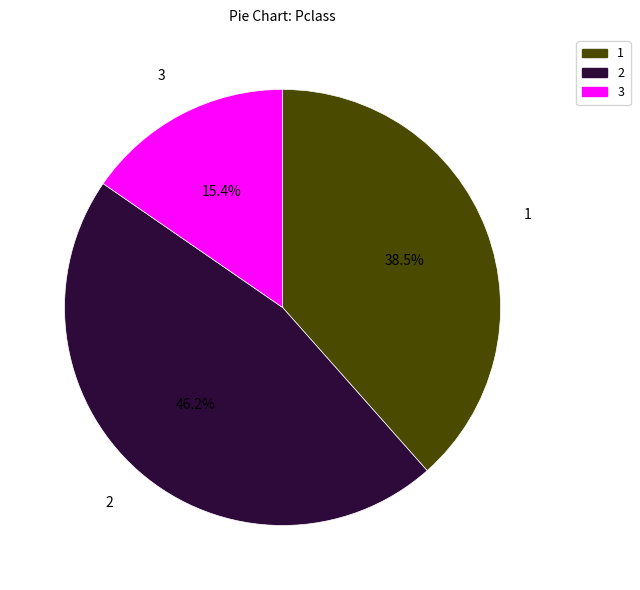

Approximately how many times larger is the value at 2 compared to 3?

3.0